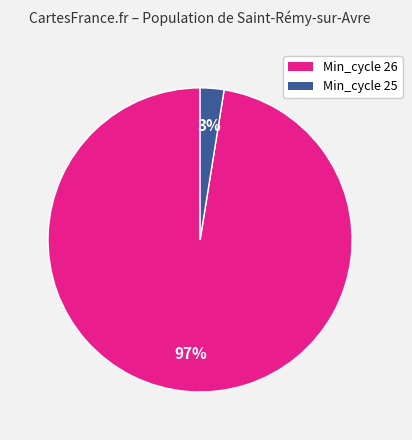

Is there a majority slice in this chart?

Yes